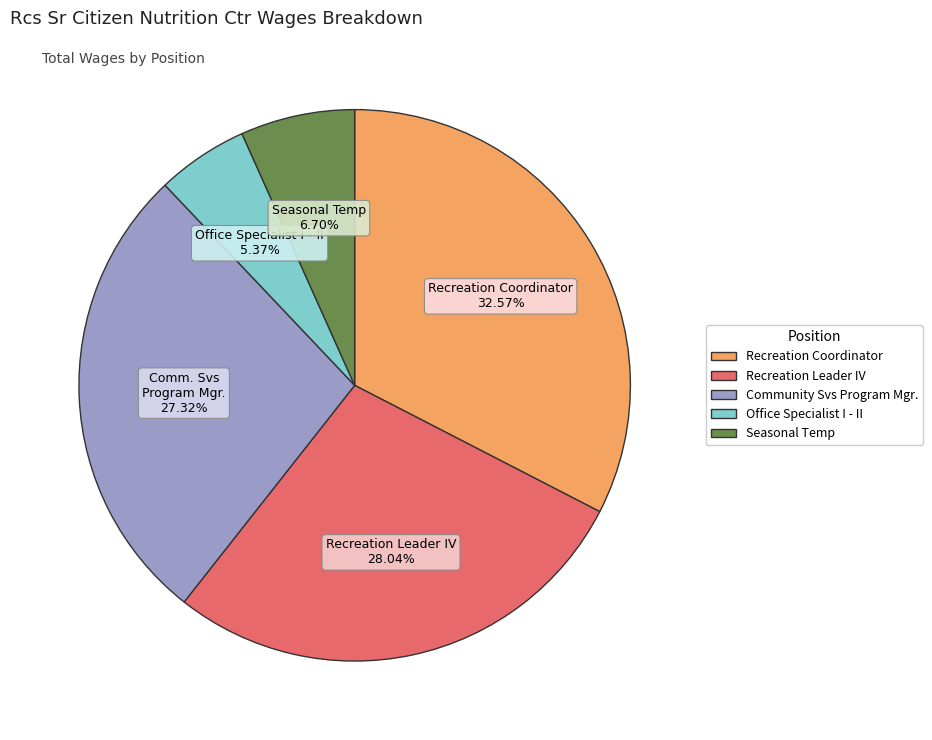

Is it true that Seasonal Temp is 7% of the pie?

True